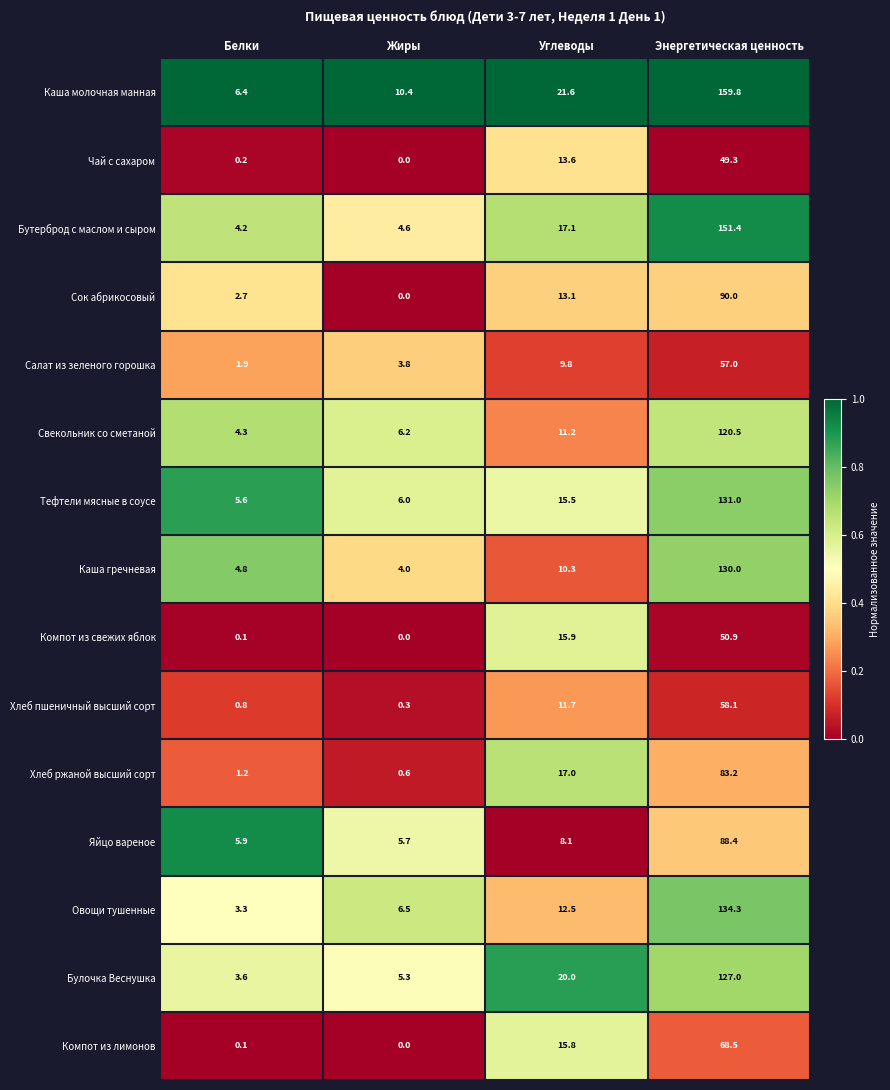

What is the maximum value shown in the chart?

159.8